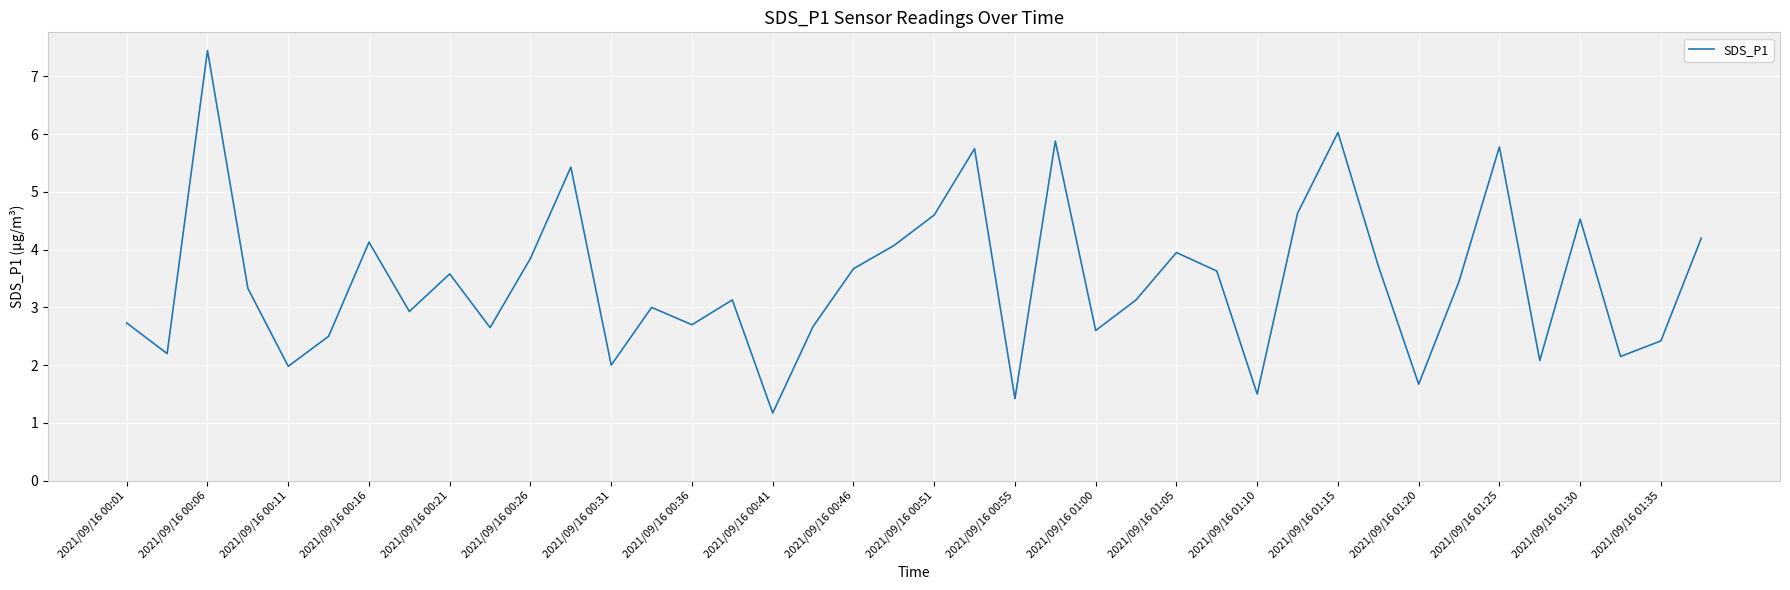

What is the difference between the maximum and minimum values?

6.3